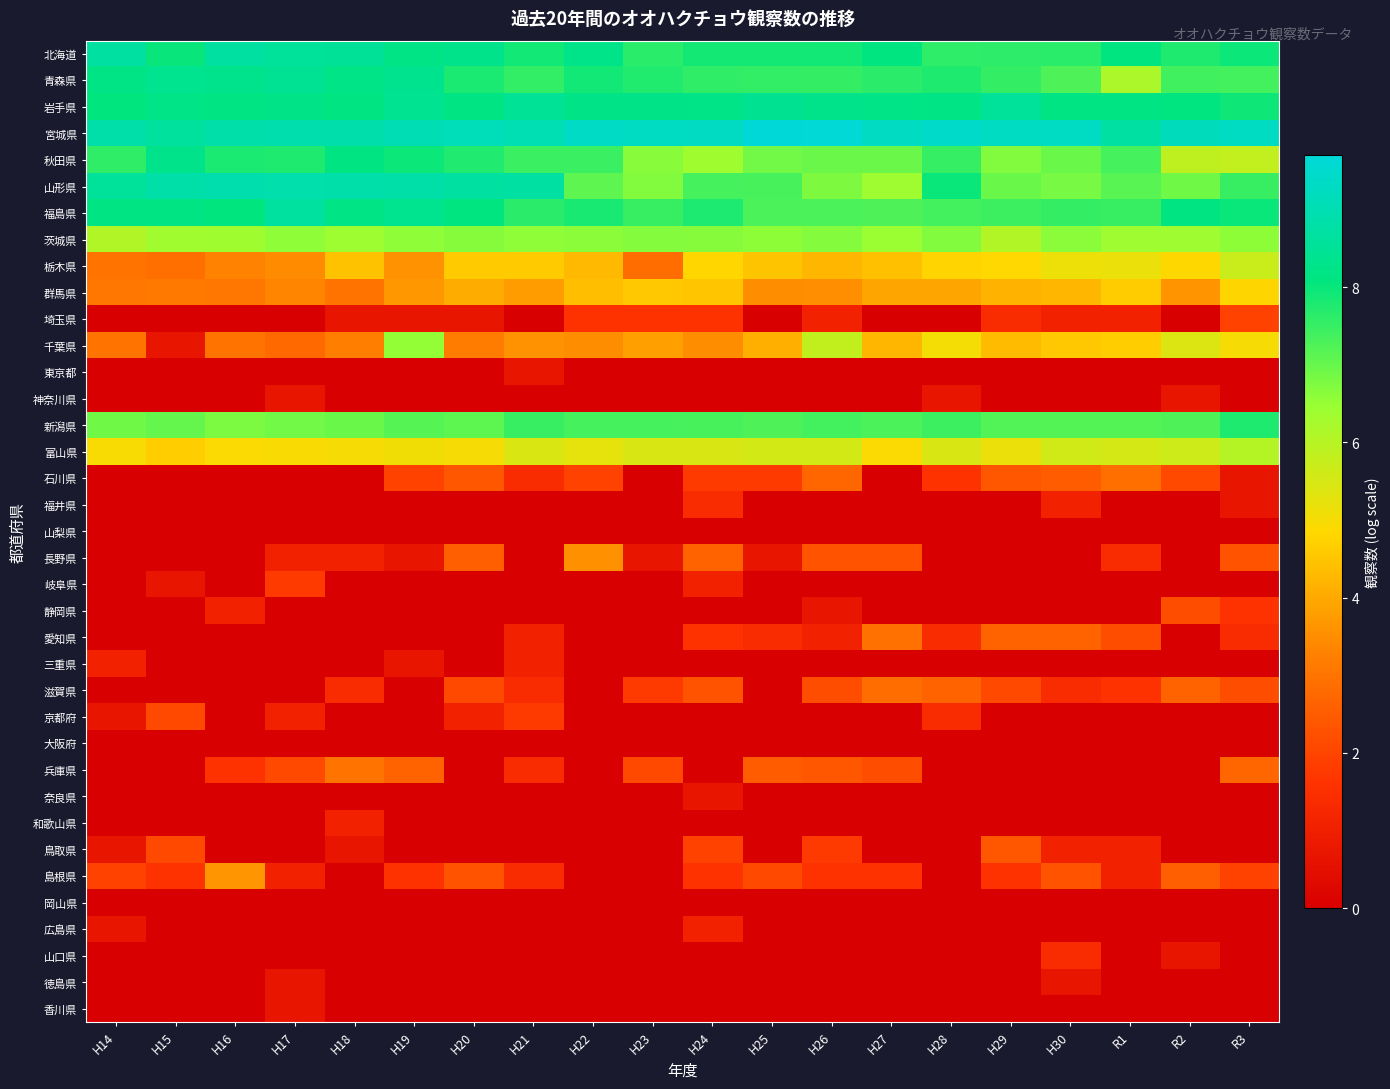

Reading left to right, extract all data points from this chart.

北海道: H14=8.7	H15=8.0	H16=8.7	H17=8.6	H18=8.6	H19=8.2	H20=8.3	H21=7.9	H22=8.3	H23=7.6	H24=7.9	H25=7.9	H26=7.9	H27=8.1	H28=7.6	H29=7.6	H30=7.6	R1=8.1	R2=7.8	R3=8.0
青森県: H14=8.2	H15=8.4	H16=8.3	H17=8.4	H18=8.2	H19=8.4	H20=7.8	H21=7.6	H22=7.9	H23=7.7	H24=7.6	H25=7.5	H26=7.5	H27=7.6	H28=7.8	H29=7.5	H30=7.2	R1=6.1	R2=7.4	R3=7.4
岩手県: H14=8.1	H15=8.2	H16=8.2	H17=8.2	H18=8.1	H19=8.4	H20=8.2	H21=8.5	H22=8.2	H23=8.2	H24=8.2	H25=8.4	H26=8.3	H27=8.2	H28=8.2	H29=8.6	H30=8.2	R1=8.2	R2=8.1	R3=7.9
宮城県: H14=8.9	H15=8.6	H16=8.9	H17=8.9	H18=8.9	H19=9.1	H20=9.1	H21=9.0	H22=9.4	H23=9.3	H24=9.3	H25=9.7	H26=9.6	H27=9.3	H28=9.4	H29=9.3	H30=9.3	R1=8.7	R2=9.2	R3=9.3
秋田県: H14=7.6	H15=8.3	H16=7.8	H17=7.8	H18=8.1	H19=8.0	H20=7.8	H21=7.5	H22=7.5	H23=6.6	H24=6.4	H25=6.9	H26=6.9	H27=6.9	H28=7.5	H29=6.7	H30=7.0	R1=7.4	R2=5.9	R3=5.8
山形県: H14=8.6	H15=8.8	H16=9.0	H17=8.9	H18=8.9	H19=8.8	H20=8.7	H21=8.7	H22=7.1	H23=6.7	H24=7.3	H25=7.3	H26=6.8	H27=6.4	H28=8.0	H29=7.0	H30=6.8	R1=7.2	R2=6.9	R3=7.5
福島県: H14=8.2	H15=8.2	H16=8.1	H17=8.7	H18=8.2	H19=8.4	H20=8.1	H21=7.6	H22=7.8	H23=7.5	H24=7.8	H25=7.3	H26=7.3	H27=7.3	H28=7.4	H29=7.4	H30=7.5	R1=7.5	R2=8.1	R3=8.0
茨城県: H14=6.1	H15=6.4	H16=6.4	H17=6.6	H18=6.4	H19=6.6	H20=6.7	H21=6.6	H22=6.6	H23=6.7	H24=6.7	H25=6.6	H26=6.7	H27=6.4	H28=6.7	H29=6.1	H30=6.6	R1=6.4	R2=6.4	R3=6.6
栃木県: H14=3.0	H15=2.9	H16=3.3	H17=3.5	H18=4.4	H19=3.6	H20=4.6	H21=4.6	H22=4.3	H23=2.8	H24=4.8	H25=4.5	H26=4.2	H27=4.4	H28=4.8	H29=4.9	H30=5.1	R1=5.2	R2=4.8	R3=5.7
群馬県: H14=3.0	H15=3.1	H16=3.0	H17=3.3	H18=3.0	H19=3.7	H20=4.0	H21=3.8	H22=4.4	H23=4.6	H24=4.5	H25=3.5	H26=3.5	H27=3.9	H28=3.9	H29=4.2	H30=4.2	R1=4.6	R2=3.6	R3=4.8
埼玉県: H14=0.0	H15=0.0	H16=0.0	H17=0.0	H18=0.7	H19=0.7	H20=0.7	H21=0.0	H22=1.6	H23=1.6	H24=1.6	H25=0.0	H26=1.1	H27=0.0	H28=0.0	H29=1.4	H30=1.1	R1=1.1	R2=0.0	R3=1.9
千葉県: H14=3.0	H15=0.7	H16=3.0	H17=2.8	H18=3.2	H19=6.5	H20=3.2	H21=3.6	H22=3.5	H23=3.8	H24=3.5	H25=4.1	H26=5.8	H27=4.2	H28=5.0	H29=4.3	H30=4.6	R1=4.7	R2=5.4	R3=5.0
東京都: H14=0.0	H15=0.0	H16=0.0	H17=0.0	H18=0.0	H19=0.0	H20=0.0	H21=0.7	H22=0.0	H23=0.0	H24=0.0	H25=0.0	H26=0.0	H27=0.0	H28=0.0	H29=0.0	H30=0.0	R1=0.0	R2=0.0	R3=0.0
神奈川県: H14=0.0	H15=0.0	H16=0.0	H17=0.7	H18=0.0	H19=0.0	H20=0.0	H21=0.0	H22=0.0	H23=0.0	H24=0.0	H25=0.0	H26=0.0	H27=0.0	H28=0.7	H29=0.0	H30=0.0	R1=0.0	R2=0.7	R3=0.0
新潟県: H14=6.9	H15=7.0	H16=6.8	H17=6.9	H18=7.0	H19=7.2	H20=7.1	H21=7.5	H22=7.4	H23=7.3	H24=7.3	H25=7.3	H26=7.4	H27=7.3	H28=7.4	H29=7.2	H30=7.2	R1=7.2	R2=7.3	R3=7.8
富山県: H14=5.0	H15=4.7	H16=4.9	H17=4.9	H18=5.0	H19=5.1	H20=5.0	H21=5.5	H22=5.3	H23=5.5	H24=5.5	H25=5.6	H26=5.5	H27=4.9	H28=5.5	H29=5.2	H30=5.6	R1=5.5	R2=5.7	R3=6.0
石川県: H14=0.0	H15=0.0	H16=0.0	H17=0.0	H18=0.0	H19=1.9	H20=2.4	H21=1.4	H22=1.9	H23=0.0	H24=1.8	H25=1.8	H26=2.7	H27=0.0	H28=1.6	H29=2.4	H30=2.5	R1=2.9	R2=2.1	R3=0.7
福井県: H14=0.0	H15=0.0	H16=0.0	H17=0.0	H18=0.0	H19=0.0	H20=0.0	H21=0.0	H22=0.0	H23=0.0	H24=1.4	H25=0.0	H26=0.0	H27=0.0	H28=0.0	H29=0.0	H30=1.1	R1=0.0	R2=0.0	R3=0.7
山梨県: H14=0.0	H15=0.0	H16=0.0	H17=0.0	H18=0.0	H19=0.0	H20=0.0	H21=0.0	H22=0.0	H23=0.0	H24=0.0	H25=0.0	H26=0.0	H27=0.0	H28=0.0	H29=0.0	H30=0.0	R1=0.0	R2=0.0	R3=0.0
長野県: H14=0.0	H15=0.0	H16=0.0	H17=1.1	H18=1.1	H19=0.7	H20=2.6	H21=0.0	H22=3.6	H23=0.7	H24=2.6	H25=0.7	H26=2.3	H27=2.3	H28=0.0	H29=0.0	H30=0.0	R1=1.4	R2=0.0	R3=2.3
岐阜県: H14=0.0	H15=0.7	H16=0.0	H17=1.8	H18=0.0	H19=0.0	H20=0.0	H21=0.0	H22=0.0	H23=0.0	H24=1.1	H25=0.0	H26=0.0	H27=0.0	H28=0.0	H29=0.0	H30=0.0	R1=0.0	R2=0.0	R3=0.0
静岡県: H14=0.0	H15=0.0	H16=1.1	H17=0.0	H18=0.0	H19=0.0	H20=0.0	H21=0.0	H22=0.0	H23=0.0	H24=0.0	H25=0.0	H26=0.7	H27=0.0	H28=0.0	H29=0.0	H30=0.0	R1=0.0	R2=2.2	R3=1.6
愛知県: H14=0.0	H15=0.0	H16=0.0	H17=0.0	H18=0.0	H19=0.0	H20=0.0	H21=1.1	H22=0.0	H23=0.0	H24=1.6	H25=1.4	H26=1.1	H27=2.9	H28=1.4	H29=2.6	H30=2.6	R1=2.2	R2=0.0	R3=1.4
三重県: H14=1.1	H15=0.0	H16=0.0	H17=0.0	H18=0.0	H19=0.7	H20=0.0	H21=1.1	H22=0.0	H23=0.0	H24=0.0	H25=0.0	H26=0.0	H27=0.0	H28=0.0	H29=0.0	H30=0.0	R1=0.0	R2=0.0	R3=0.0
滋賀県: H14=0.0	H15=0.0	H16=0.0	H17=0.0	H18=1.4	H19=0.0	H20=2.1	H21=1.4	H22=0.0	H23=1.8	H24=2.3	H25=0.0	H26=2.2	H27=2.8	H28=2.6	H29=2.1	H30=1.4	R1=1.6	R2=2.6	R3=2.2
京都府: H14=0.7	H15=2.1	H16=0.0	H17=1.1	H18=0.0	H19=0.0	H20=1.1	H21=1.8	H22=0.0	H23=0.0	H24=0.0	H25=0.0	H26=0.0	H27=0.0	H28=1.4	H29=0.0	H30=0.0	R1=0.0	R2=0.0	R3=0.0
大阪府: H14=0.0	H15=0.0	H16=0.0	H17=0.0	H18=0.0	H19=0.0	H20=0.0	H21=0.0	H22=0.0	H23=0.0	H24=0.0	H25=0.0	H26=0.0	H27=0.0	H28=0.0	H29=0.0	H30=0.0	R1=0.0	R2=0.0	R3=0.0
兵庫県: H14=0.0	H15=0.0	H16=1.6	H17=2.1	H18=3.0	H19=2.6	H20=0.0	H21=1.4	H22=0.0	H23=2.1	H24=0.0	H25=2.5	H26=2.4	H27=2.2	H28=0.0	H29=0.0	H30=0.0	R1=0.0	R2=0.0	R3=2.7
奈良県: H14=0.0	H15=0.0	H16=0.0	H17=0.0	H18=0.0	H19=0.0	H20=0.0	H21=0.0	H22=0.0	H23=0.0	H24=0.7	H25=0.0	H26=0.0	H27=0.0	H28=0.0	H29=0.0	H30=0.0	R1=0.0	R2=0.0	R3=0.0
和歌山県: H14=0.0	H15=0.0	H16=0.0	H17=0.0	H18=1.1	H19=0.0	H20=0.0	H21=0.0	H22=0.0	H23=0.0	H24=0.0	H25=0.0	H26=0.0	H27=0.0	H28=0.0	H29=0.0	H30=0.0	R1=0.0	R2=0.0	R3=0.0
鳥取県: H14=0.7	H15=2.1	H16=0.0	H17=0.0	H18=0.7	H19=0.0	H20=0.0	H21=0.0	H22=0.0	H23=0.0	H24=1.9	H25=0.0	H26=1.8	H27=0.0	H28=0.0	H29=2.4	H30=1.1	R1=1.1	R2=0.0	R3=0.0
島根県: H14=1.9	H15=1.6	H16=3.6	H17=1.1	H18=0.0	H19=1.6	H20=2.3	H21=1.4	H22=0.0	H23=0.0	H24=1.6	H25=2.1	H26=1.6	H27=1.6	H28=0.0	H29=1.6	H30=2.3	R1=1.1	R2=2.6	R3=1.9
岡山県: H14=0.0	H15=0.0	H16=0.0	H17=0.0	H18=0.0	H19=0.0	H20=0.0	H21=0.0	H22=0.0	H23=0.0	H24=0.0	H25=0.0	H26=0.0	H27=0.0	H28=0.0	H29=0.0	H30=0.0	R1=0.0	R2=0.0	R3=0.0
広島県: H14=0.7	H15=0.0	H16=0.0	H17=0.0	H18=0.0	H19=0.0	H20=0.0	H21=0.0	H22=0.0	H23=0.0	H24=1.1	H25=0.0	H26=0.0	H27=0.0	H28=0.0	H29=0.0	H30=0.0	R1=0.0	R2=0.0	R3=0.0
山口県: H14=0.0	H15=0.0	H16=0.0	H17=0.0	H18=0.0	H19=0.0	H20=0.0	H21=0.0	H22=0.0	H23=0.0	H24=0.0	H25=0.0	H26=0.0	H27=0.0	H28=0.0	H29=0.0	H30=1.4	R1=0.0	R2=0.7	R3=0.0
徳島県: H14=0.0	H15=0.0	H16=0.0	H17=0.7	H18=0.0	H19=0.0	H20=0.0	H21=0.0	H22=0.0	H23=0.0	H24=0.0	H25=0.0	H26=0.0	H27=0.0	H28=0.0	H29=0.0	H30=0.7	R1=0.0	R2=0.0	R3=0.0
香川県: H14=0.0	H15=0.0	H16=0.0	H17=0.7	H18=0.0	H19=0.0	H20=0.0	H21=0.0	H22=0.0	H23=0.0	H24=0.0	H25=0.0	H26=0.0	H27=0.0	H28=0.0	H29=0.0	H30=0.0	R1=0.0	R2=0.0	R3=0.0